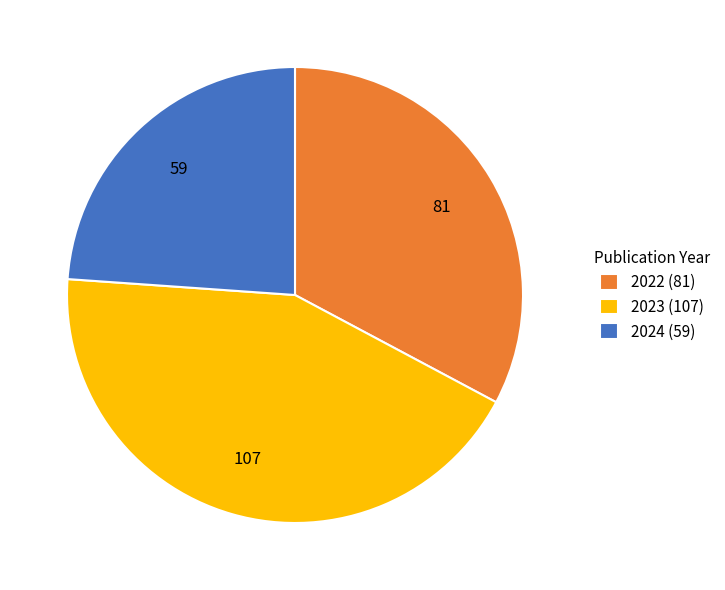

Rank the categories by value from highest to lowest.

2023, 2022, 2024